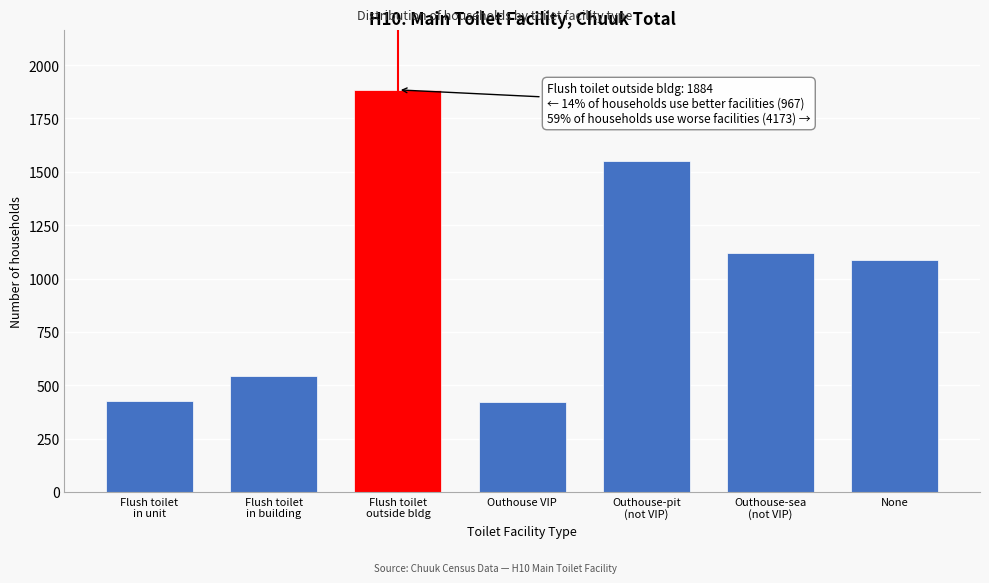

What is the label of the 7th bar from the left?

None